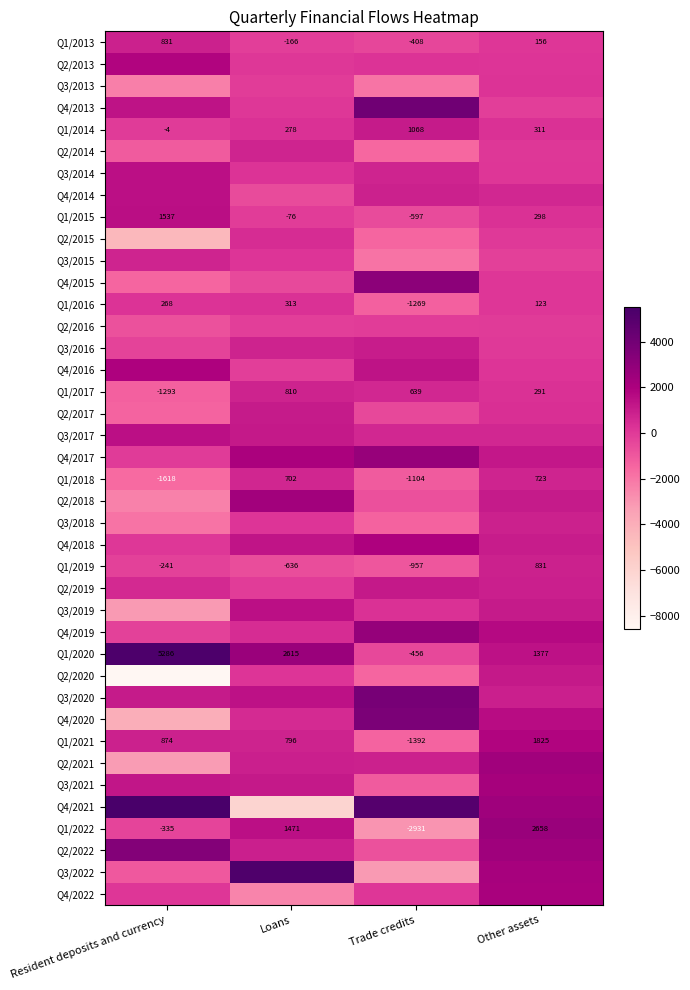

How many categories are shown in the chart?

4